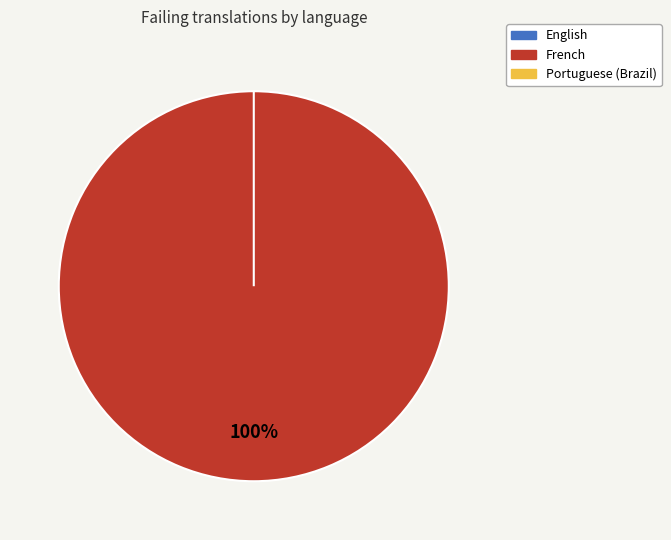

Does any single category account for the majority?

Yes